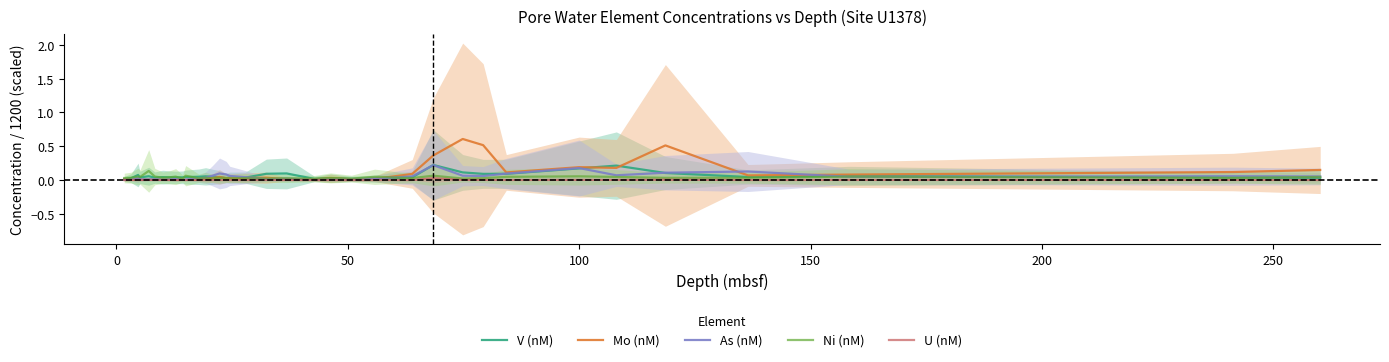

What is the maximum value for Mo (nM)?

0.6